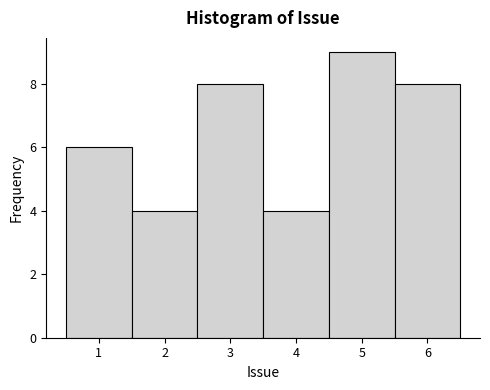

Reading left to right, transcribe this chart: for each bar, give the range it covers on the x-axis and its height. The values are not printed on the chart, so give them approximately, as read against the axis.

0.5 to 1.5: 6
1.5 to 2.5: 4
2.5 to 3.5: 8
3.5 to 4.5: 4
4.5 to 5.5: 9
5.5 to 6.5: 8